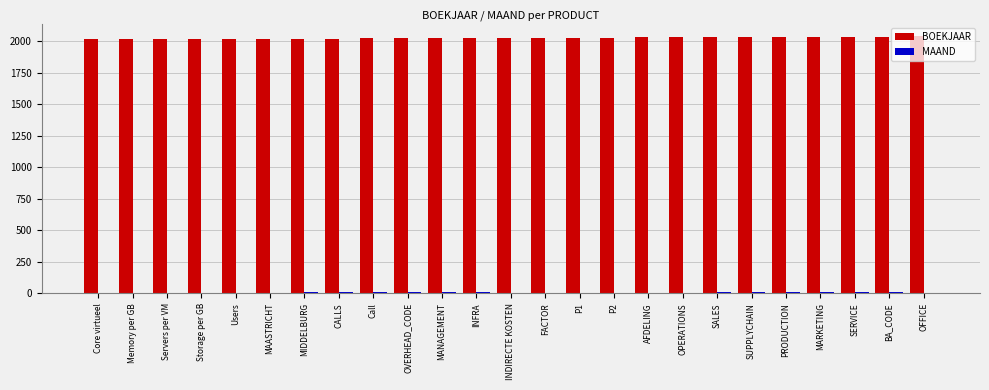

What is the greatest value displayed?

2040